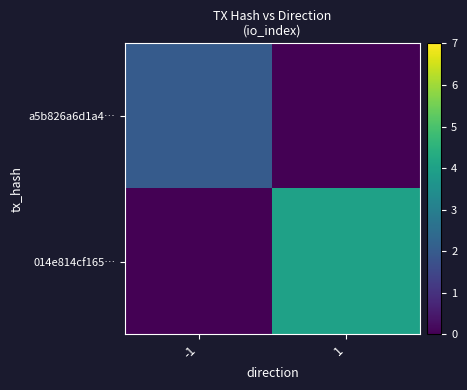

At which category does the chart reach its peak across all series?

1